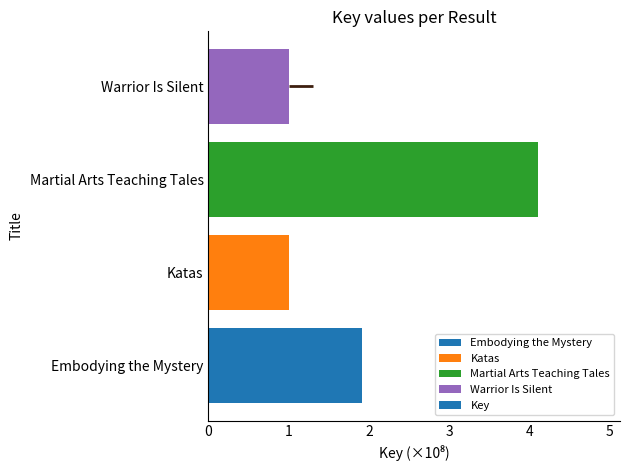

How many data points does each series have?

4